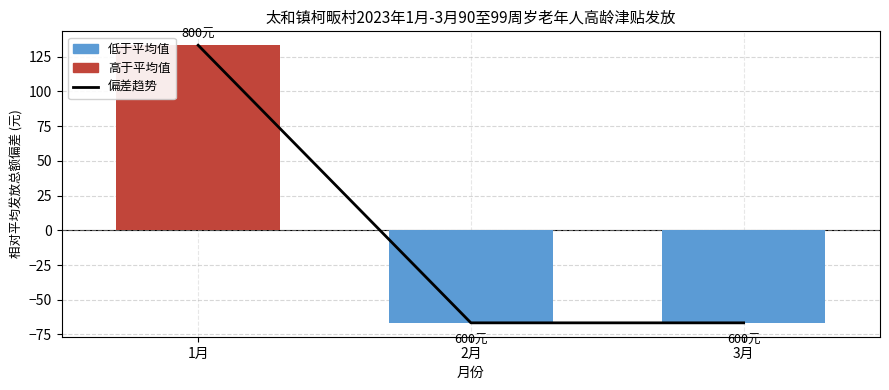

List the labels in order of value, largest first.

1月, 2月, 3月